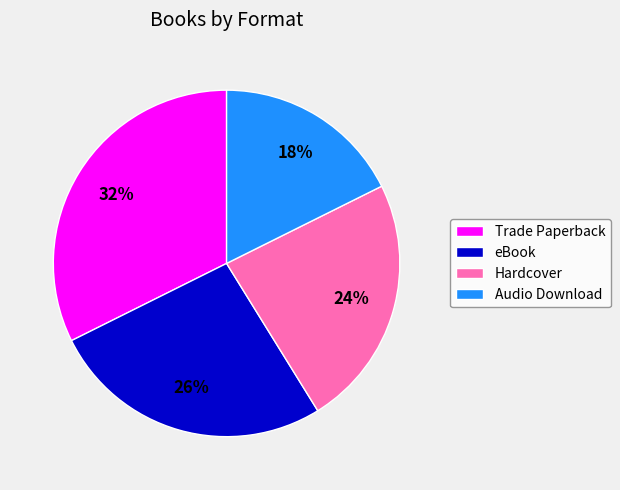

Is the sum of eBook and Trade Paperback greater than half?

Yes